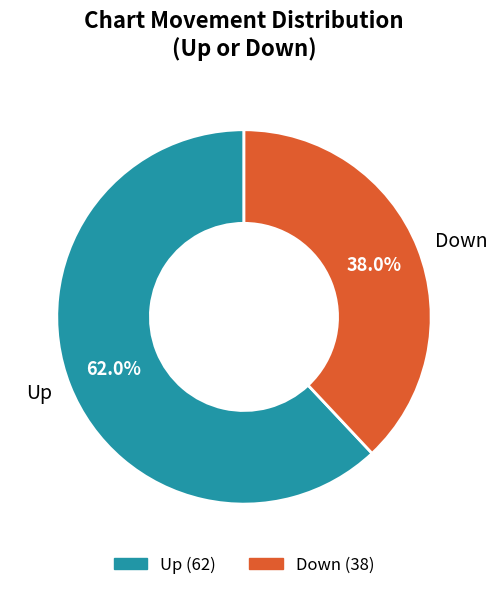

Which has a higher value, Up or Down?

Up